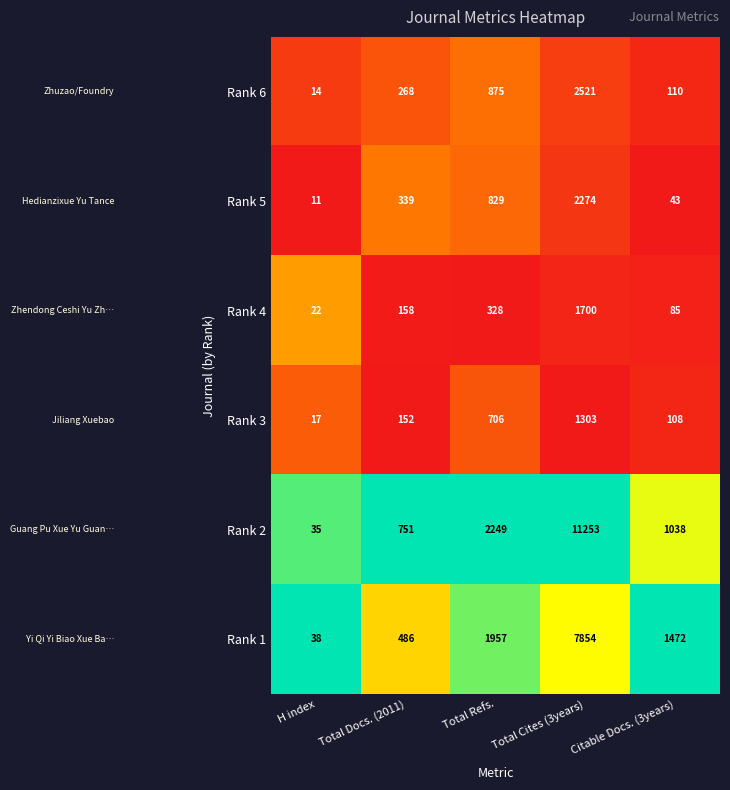

Which series has the largest range (max minus min)?

Rank 2